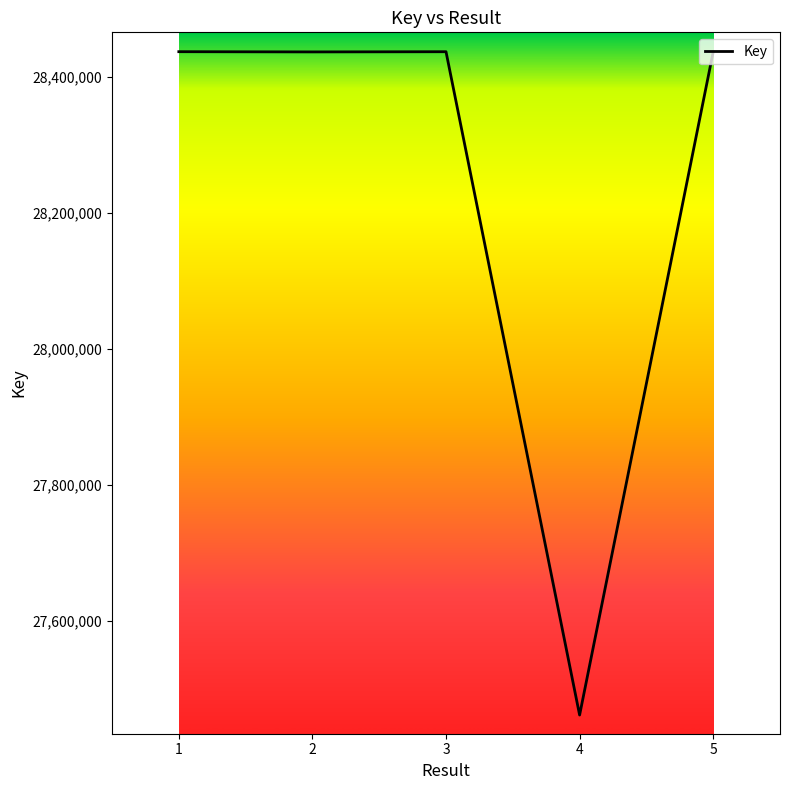

What is the difference between the maximum and minimum values?

974783